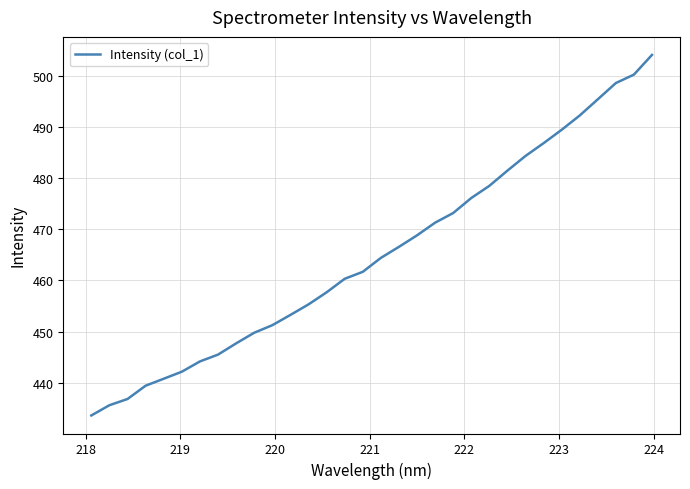

What is the greatest value displayed?

504.1